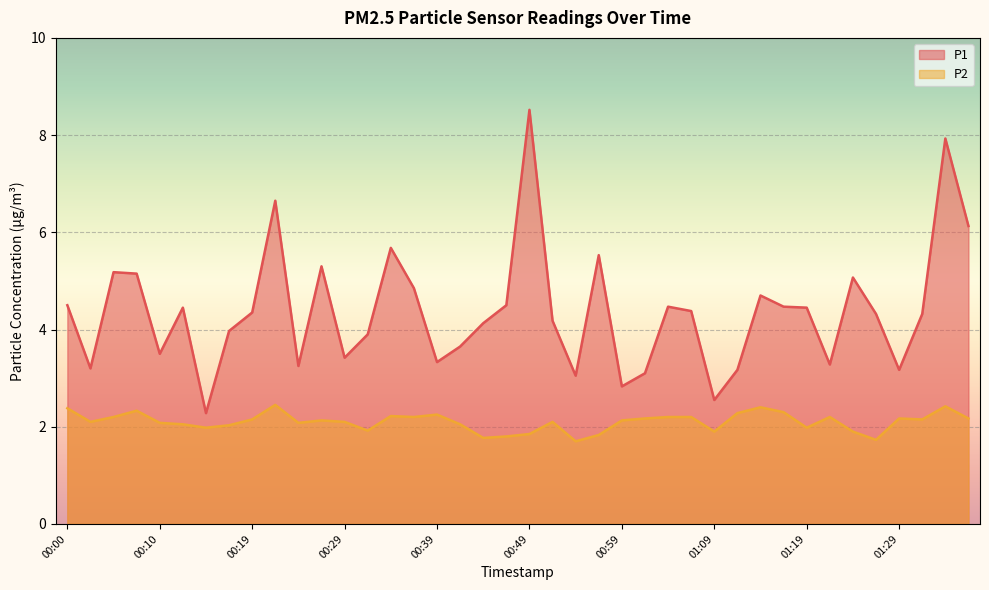

What is the difference between the P2 values at 00:27 and 00:44?

0.4